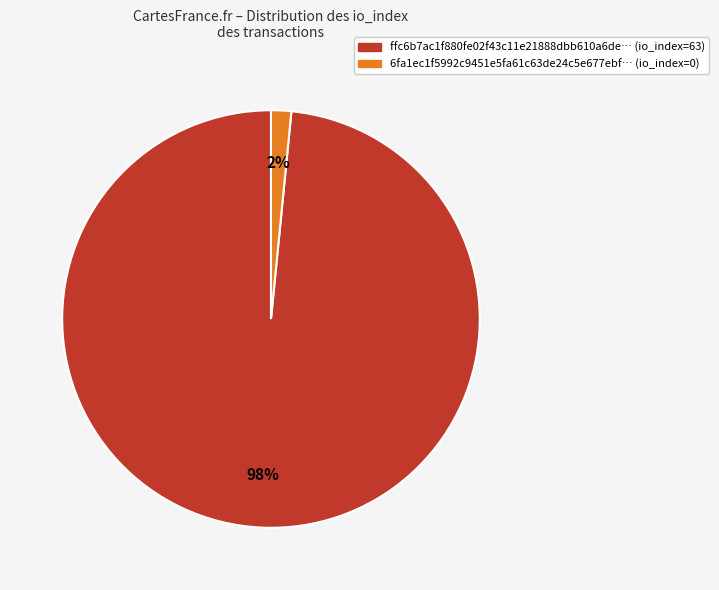

To the nearest percent, what is the average slice percentage?

50%